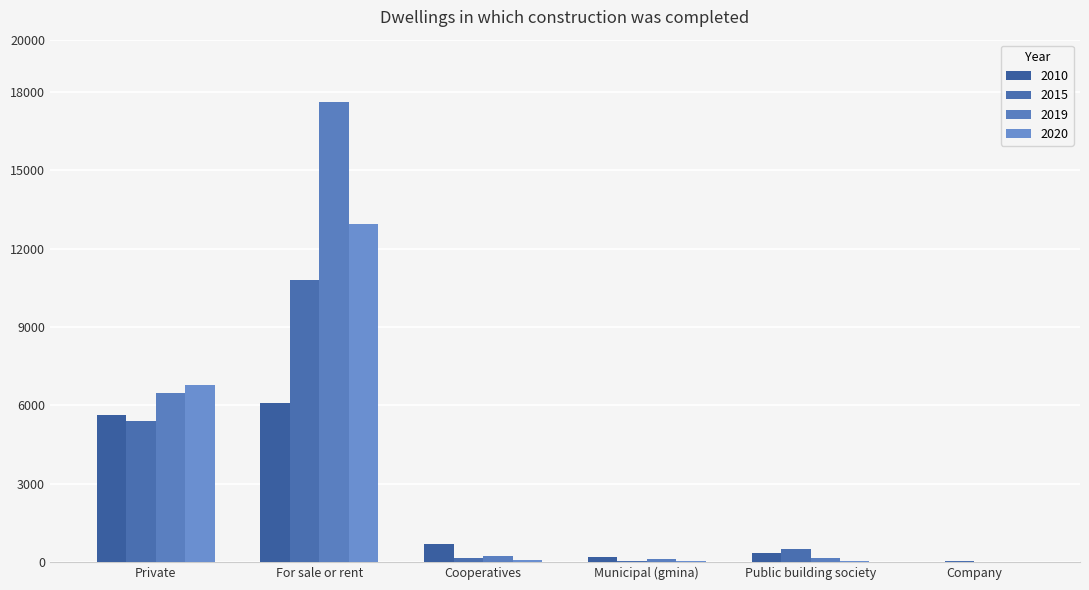

How many distinct data groups are displayed?

4